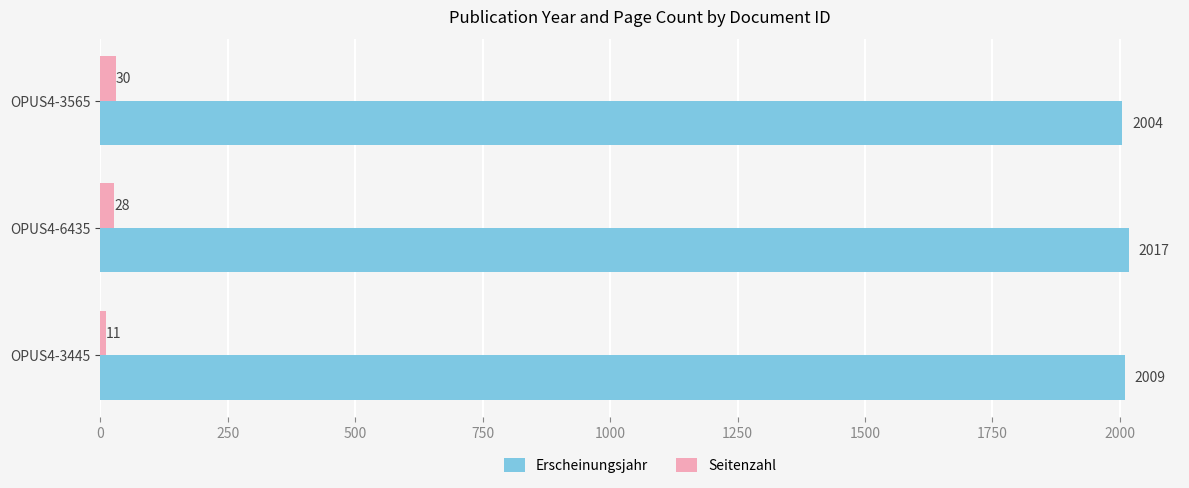

Count the Seitenzahl values in the range 11 to 30.

3